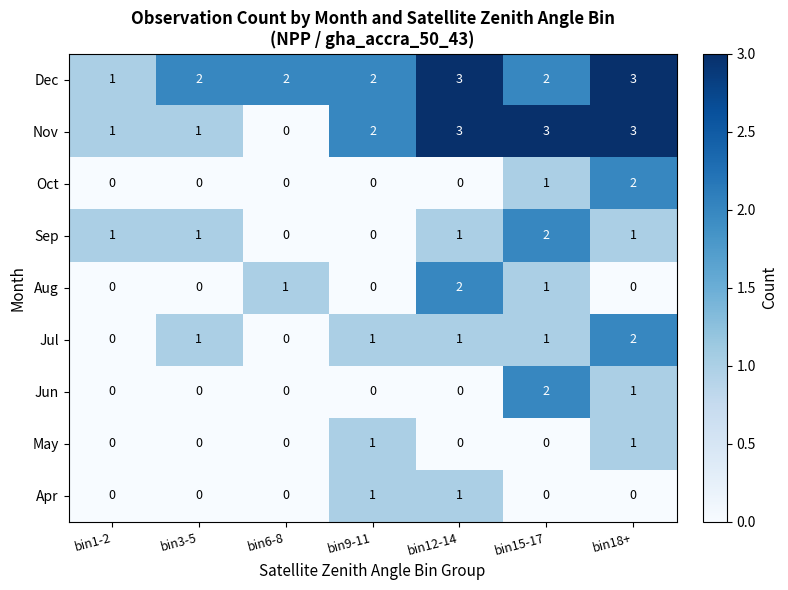

The Jun series shows -1 at bin3-5. True or false?

False